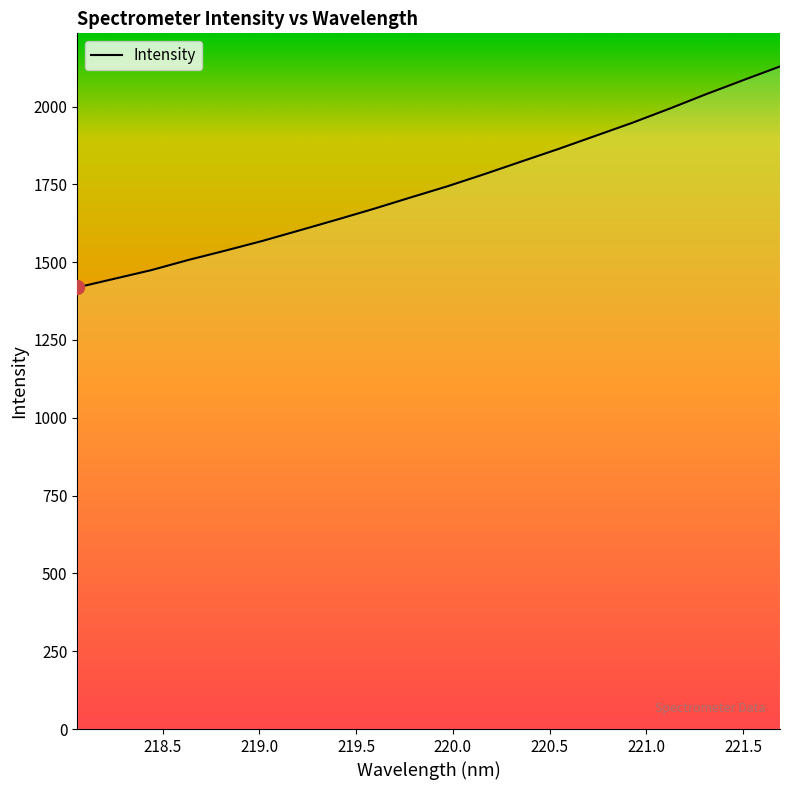

What is the difference between the maximum and minimum values?

709.9